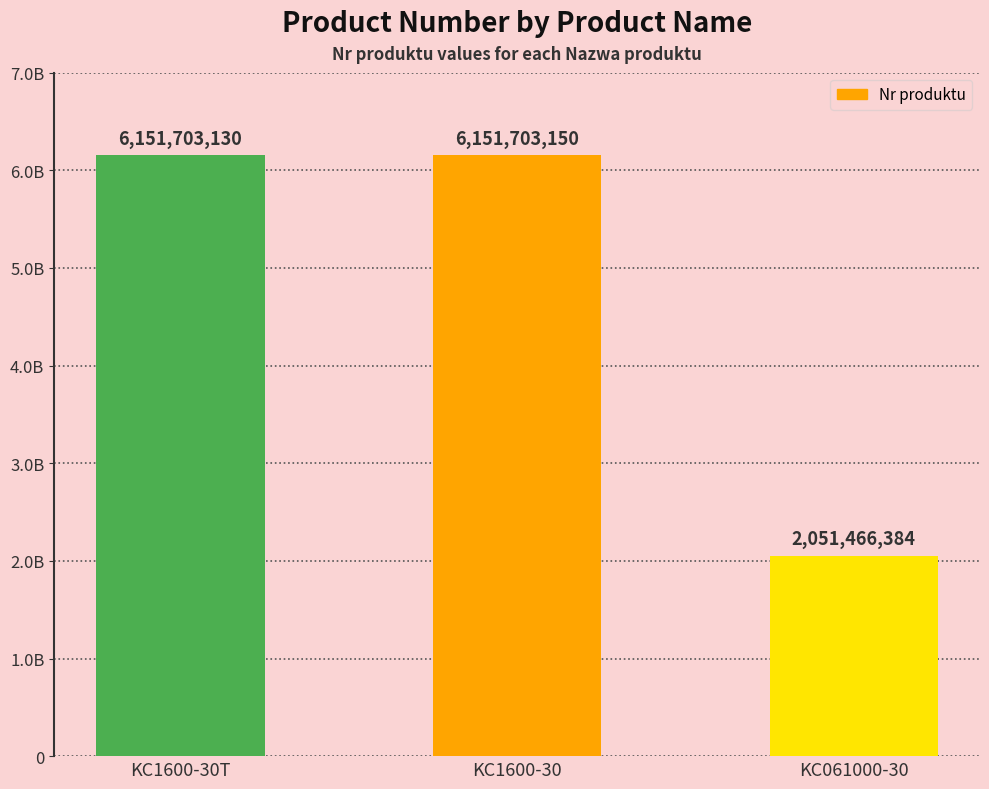

What is the greatest value displayed?

6151703150